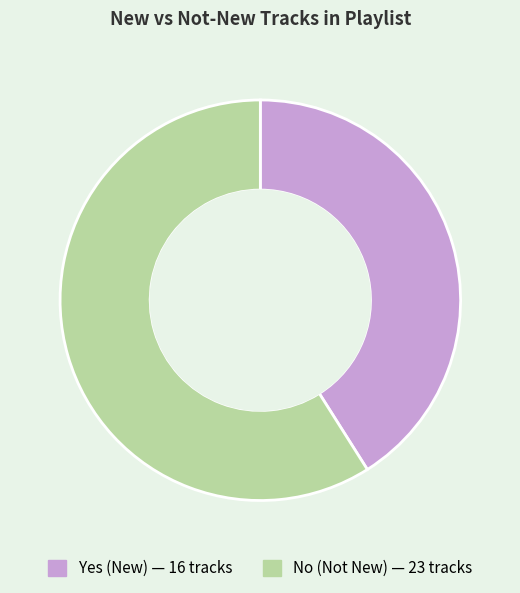

How many segments does this pie chart have?

2